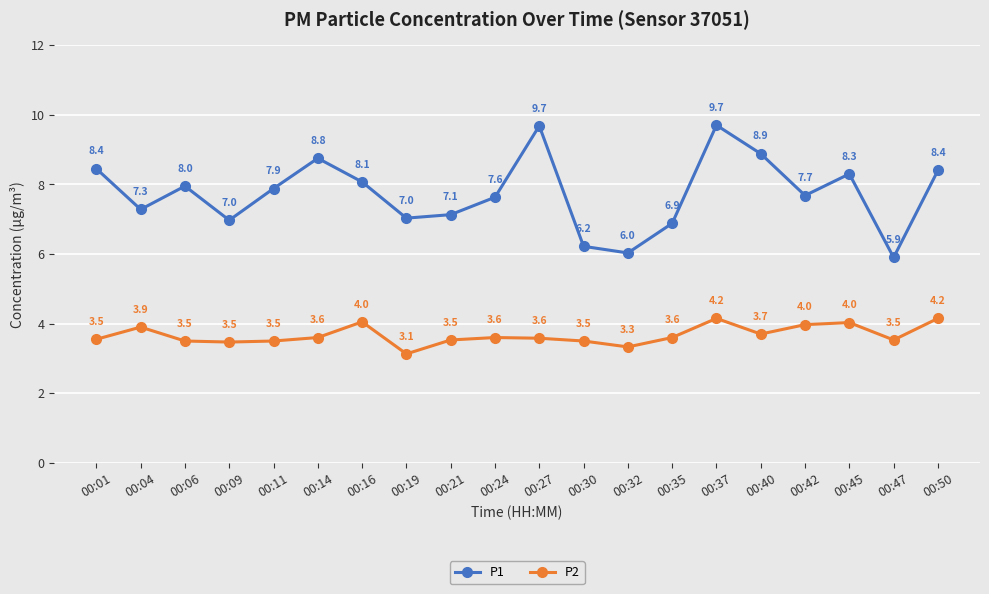

True or false: P2 and P1 cross at least once.

False